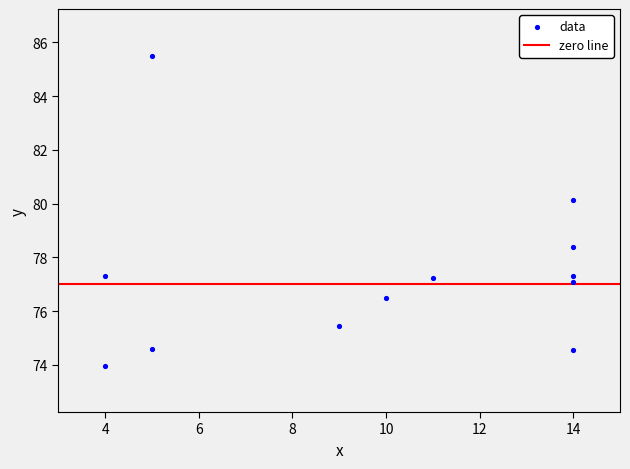

What is the average X value?

9.8